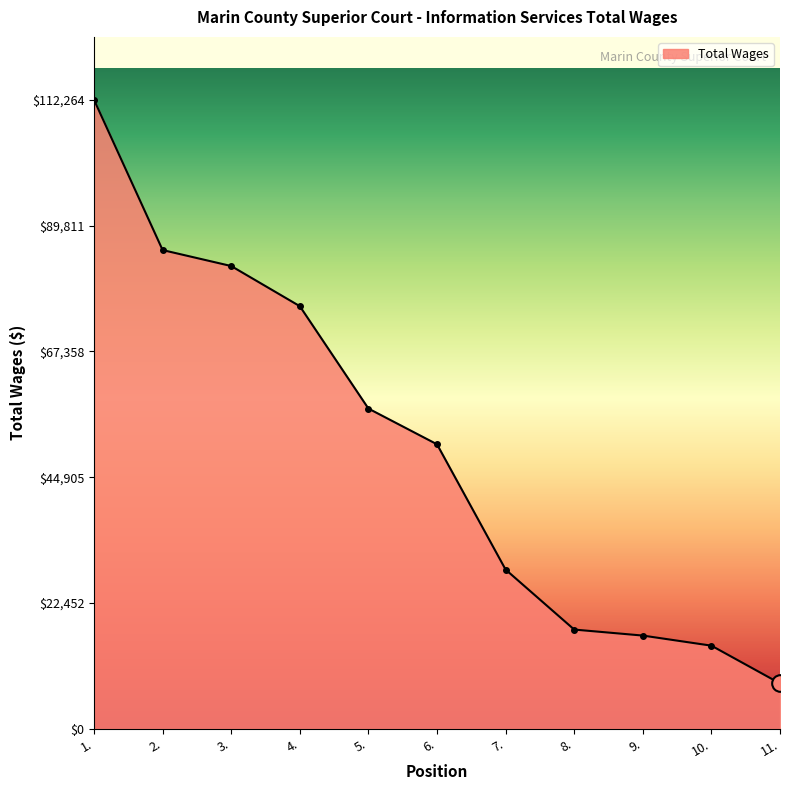

Is it true that the value at 3. is 82592?

True